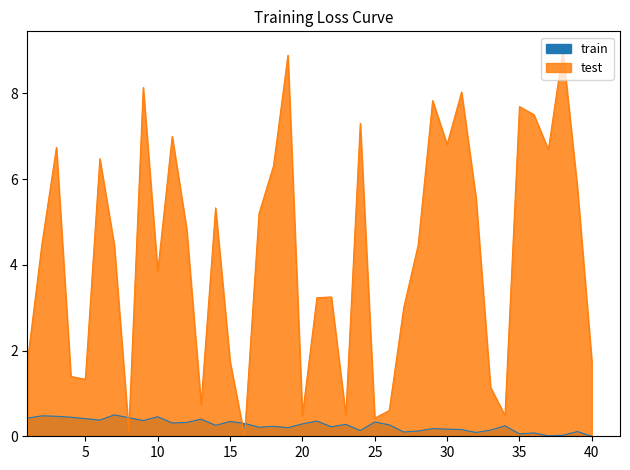

How many distinct data groups are displayed?

2